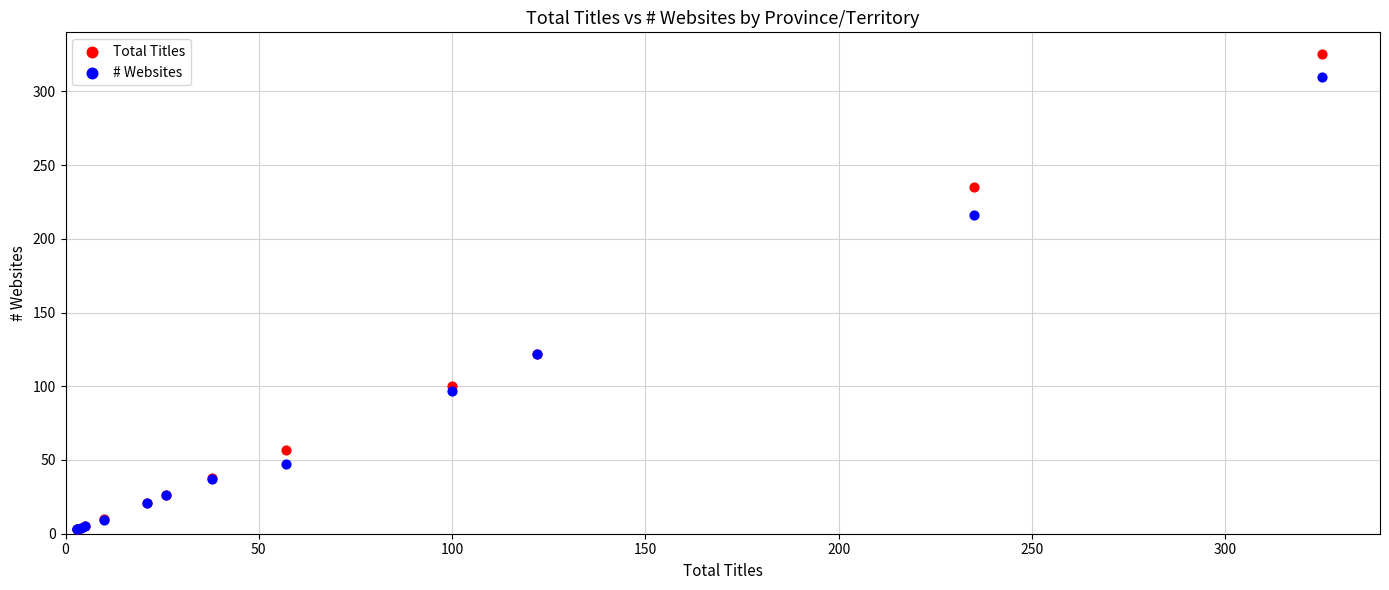

Which series has the widest spread of Y values?

Total Titles